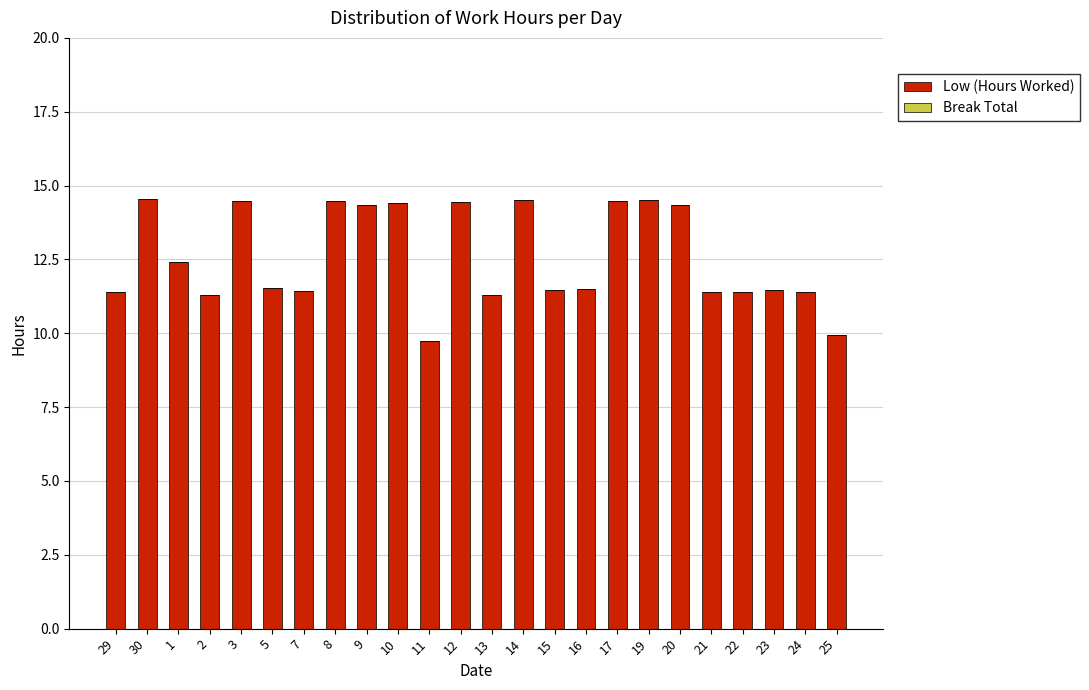

Is it true that the value at 15 is 2.3?

False